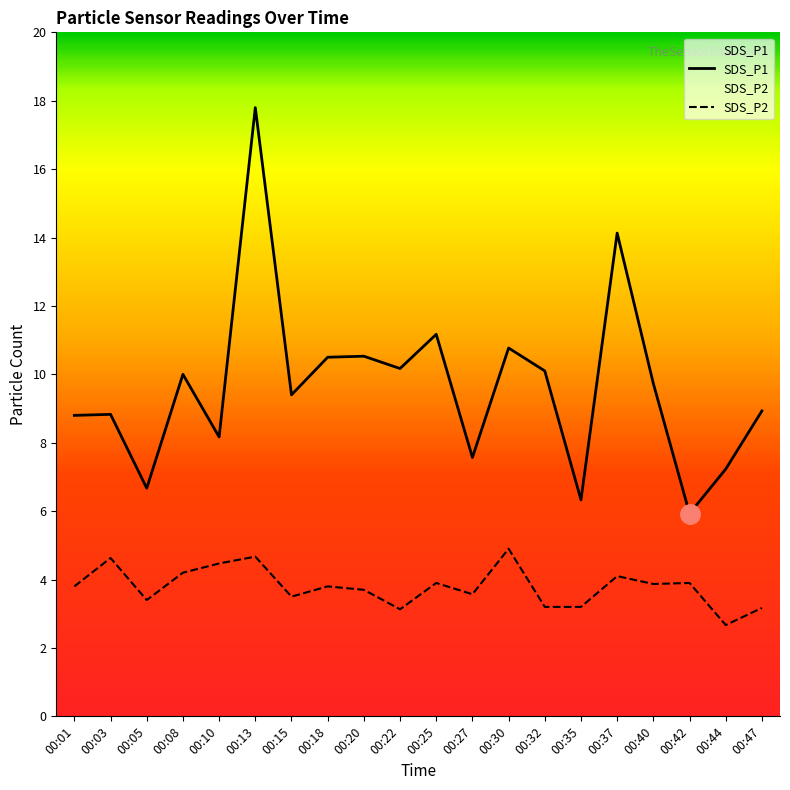

What is the difference between the maximum and minimum values in the SDS_P2 series?

2.2